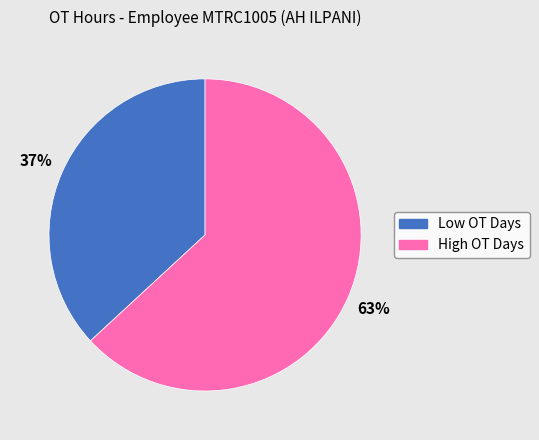

To the nearest percent, what is the difference between the largest and smallest slice percentages?

26%